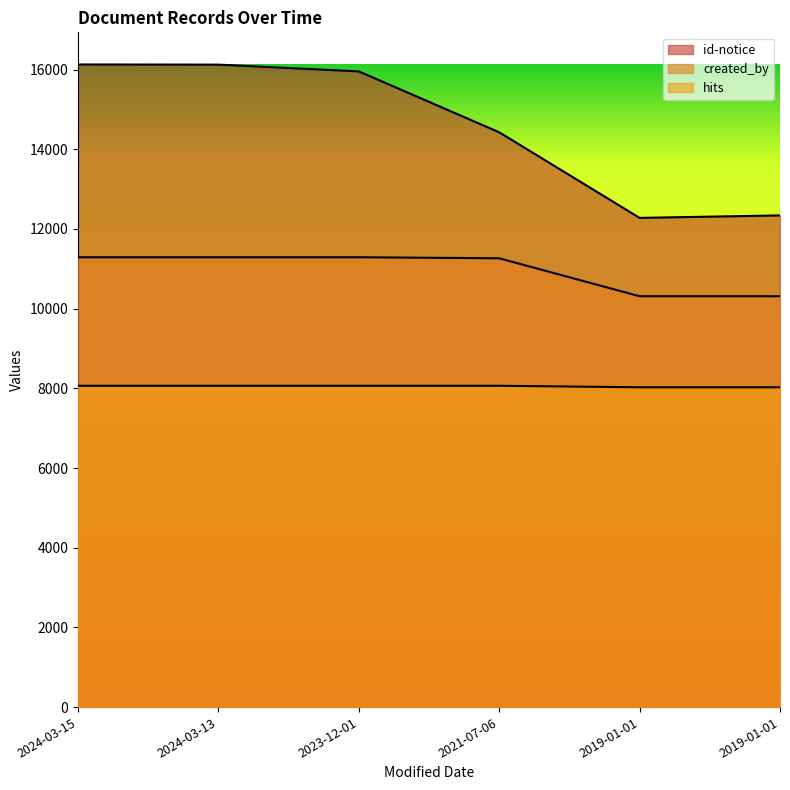

Reading left to right, transcribe all the data shown in this chart.

id-notice: 16127.0	16123.0	15953.0	14425.0	12277.0	12339.0
created_by: 11288.9	11288.9	11288.9	11262.5	10310.7	10310.7
hits: 8063.5	8063.5	8063.5	8063.5	8025.6	8025.6